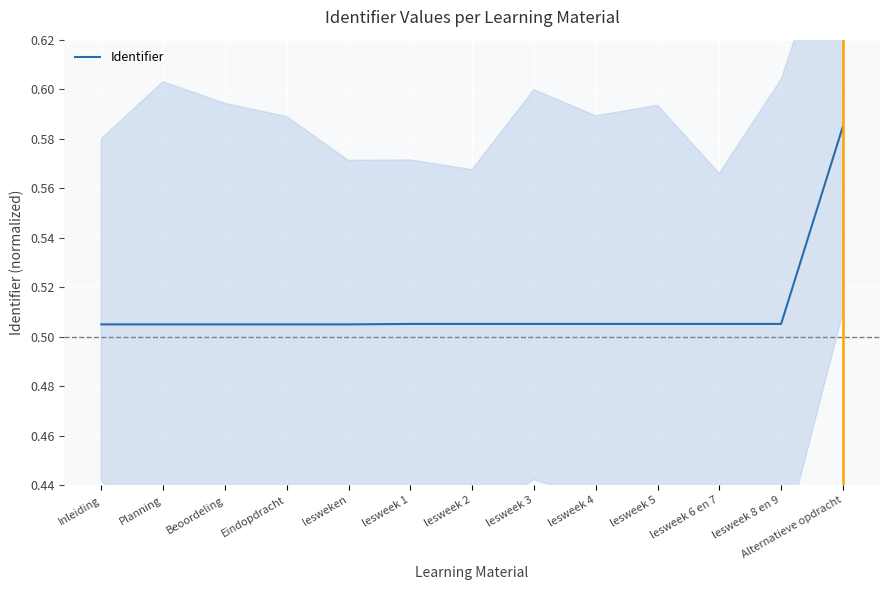

What is the sum of all values?

6.6